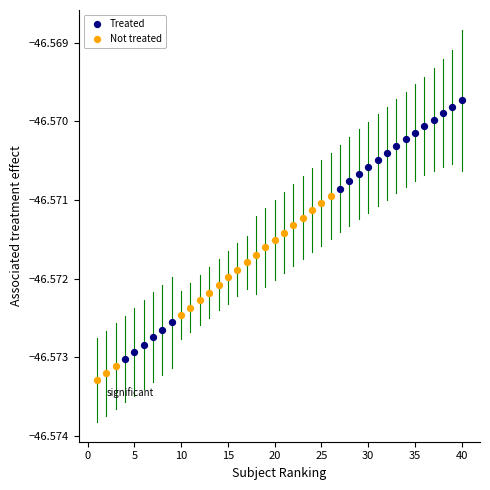

Which series has the largest Y range (max minus min)?

Treated